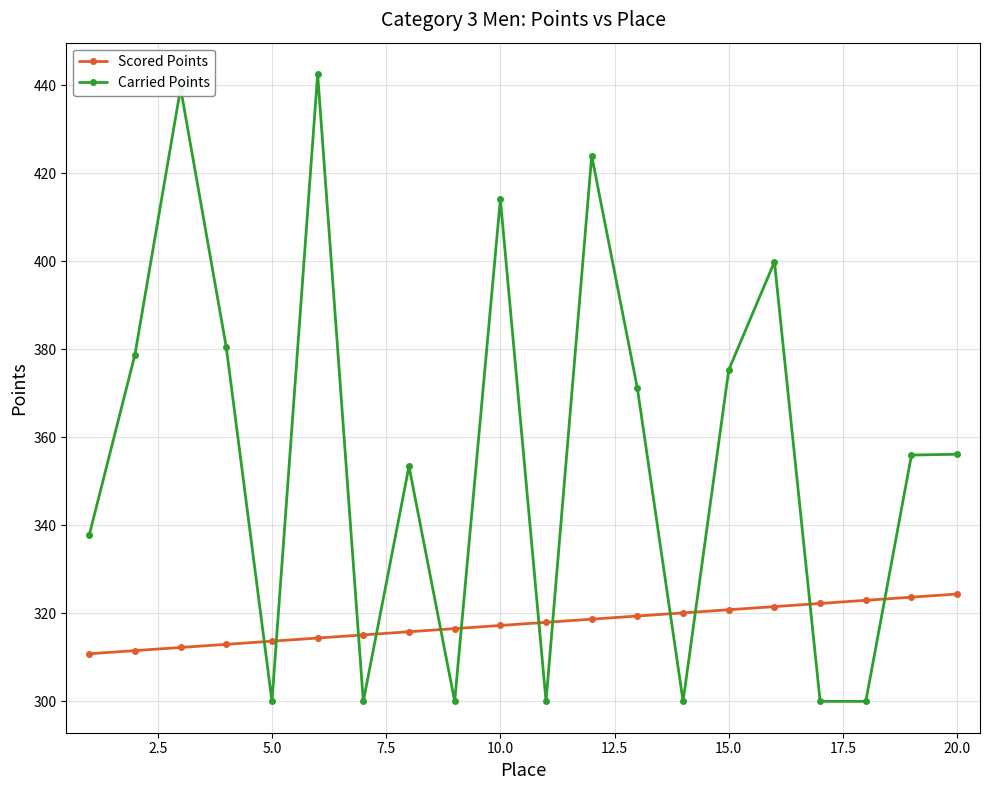

How many data points does each series have?

20